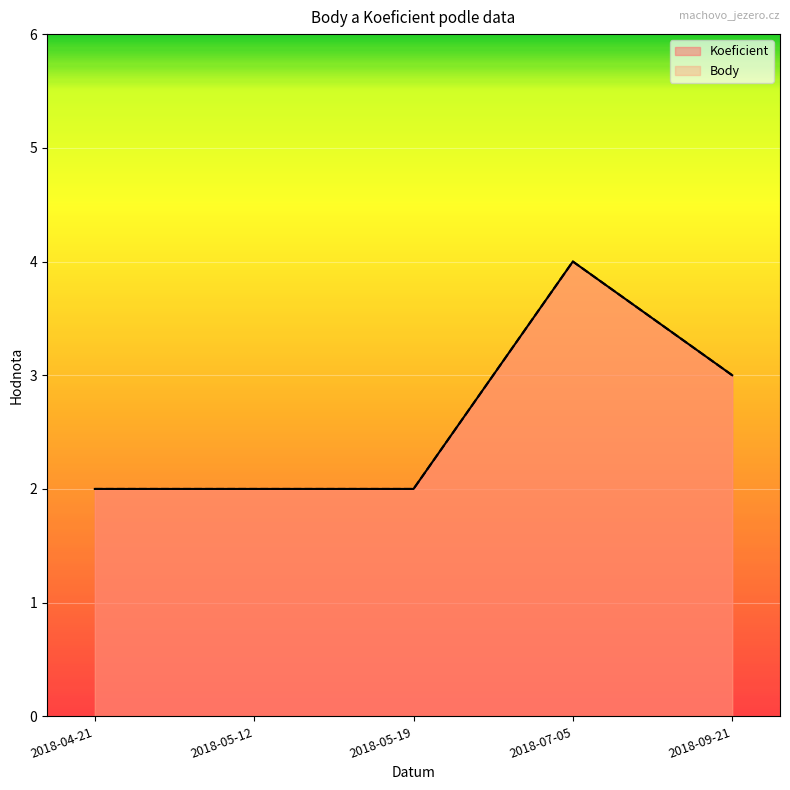

How many categories are shown in the chart?

5